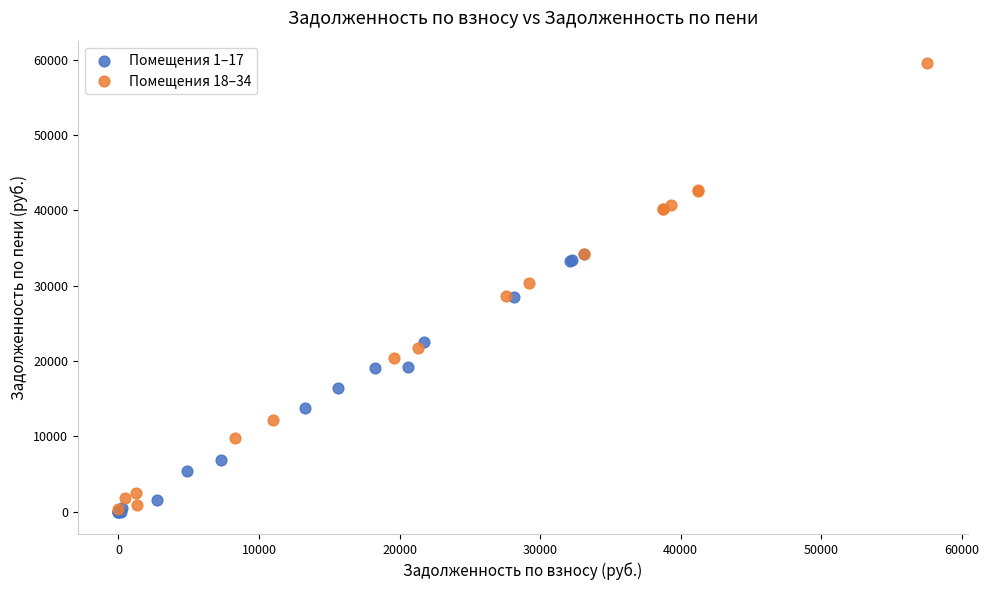

Which series reaches the maximum Y coordinate?

Помещения 18–34